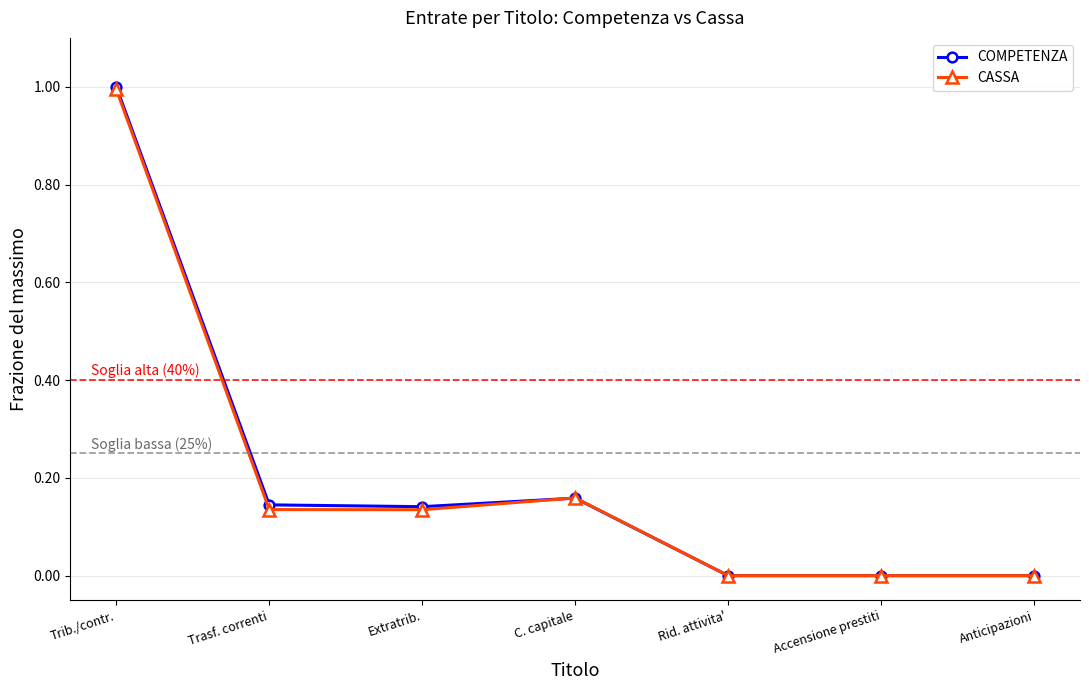

Is the value of COMPETENZA at C. capitale greater than the value of CASSA at Trasf. correnti?

Yes